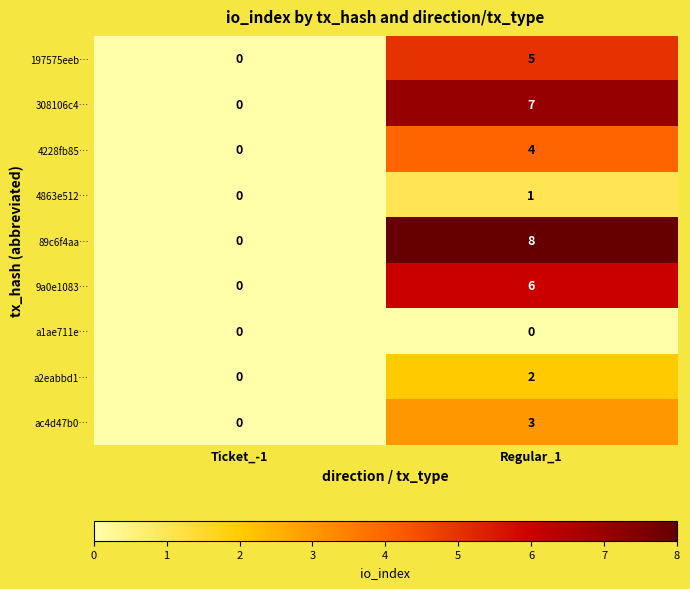

Count the number of data series in this chart.

9